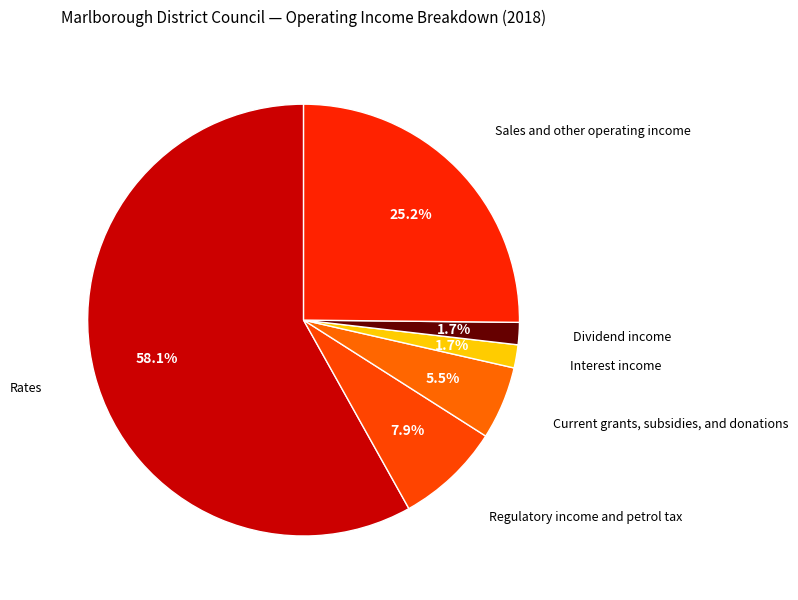

Approximately how many times larger is the value at Regulatory income and petrol tax compared to Current grants, subsidies, and donations?

1.4